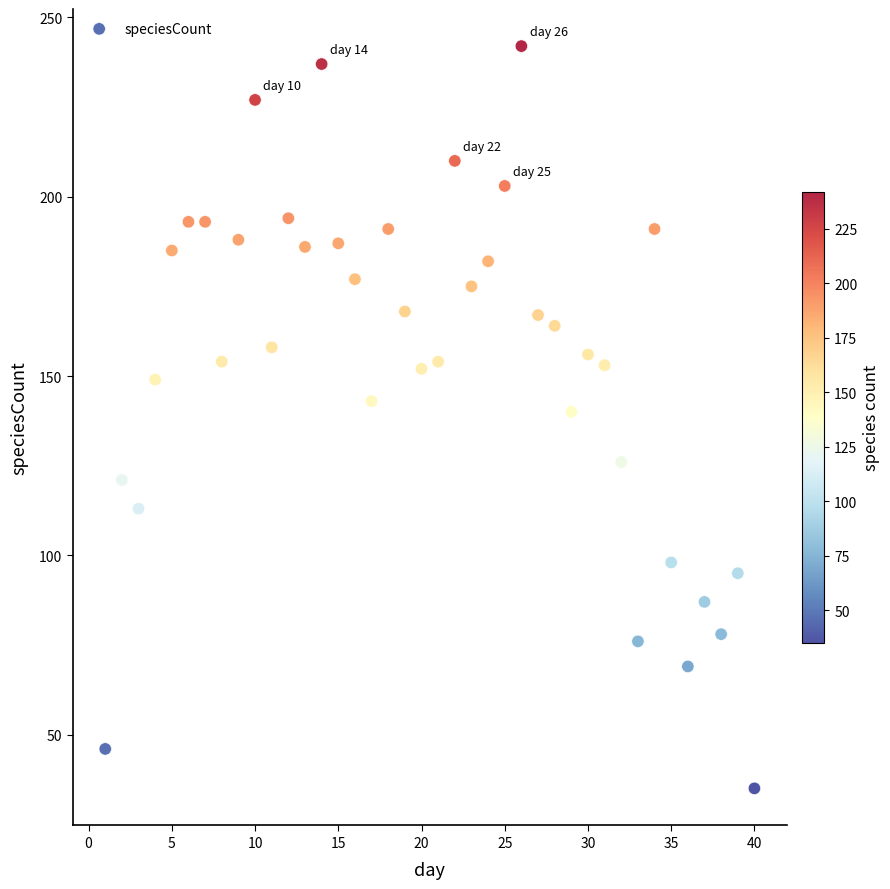

What is the range of X values (max minus min)?

39